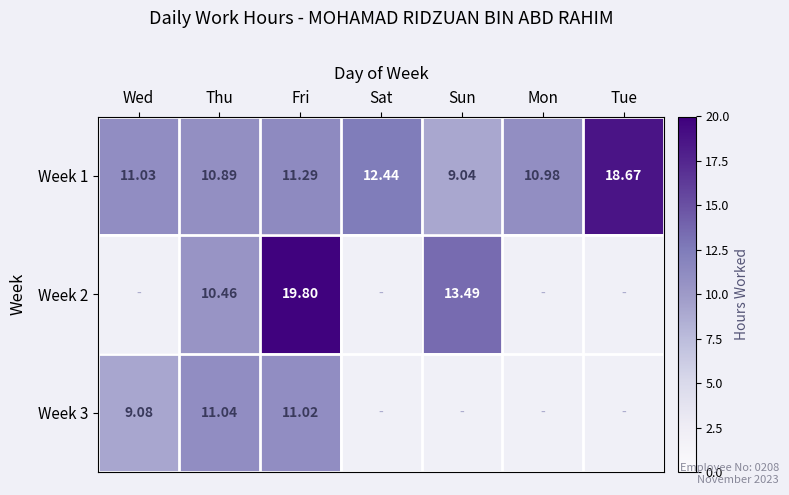

Is the value of Week 1 at Mon greater than the value of Week 3 at Thu?

No